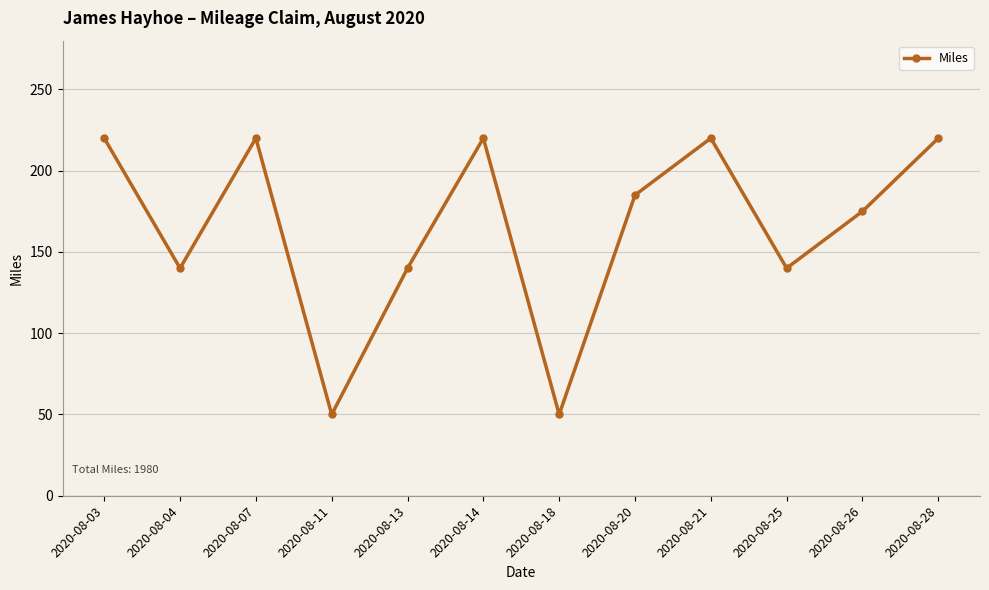

How many points are lower than both their immediate neighbors (excluding endpoints)?

4